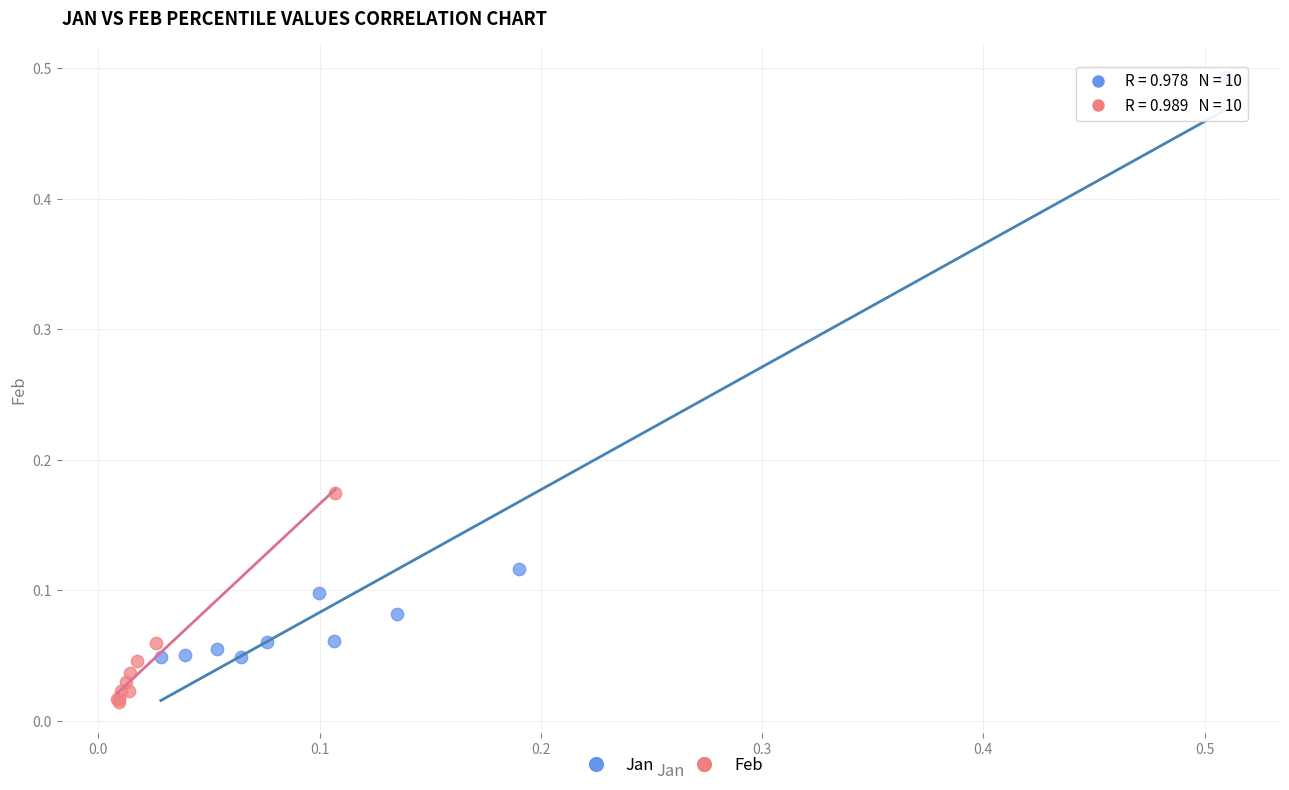

What are all the series names shown in the legend?

Jan, Feb